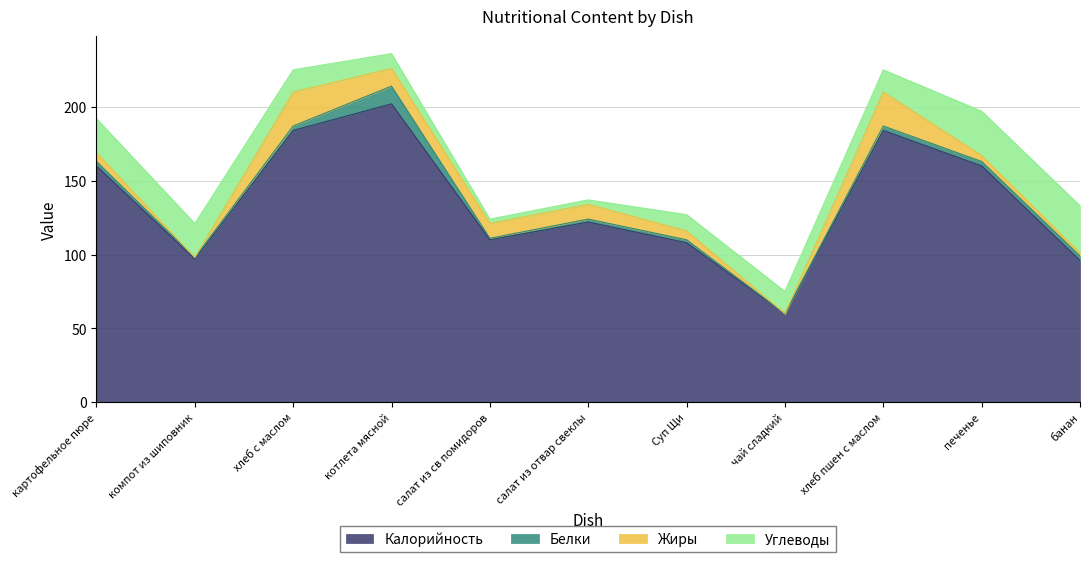

The Жиры series shows 23 at хлеб пшен с маслом. True or false?

True